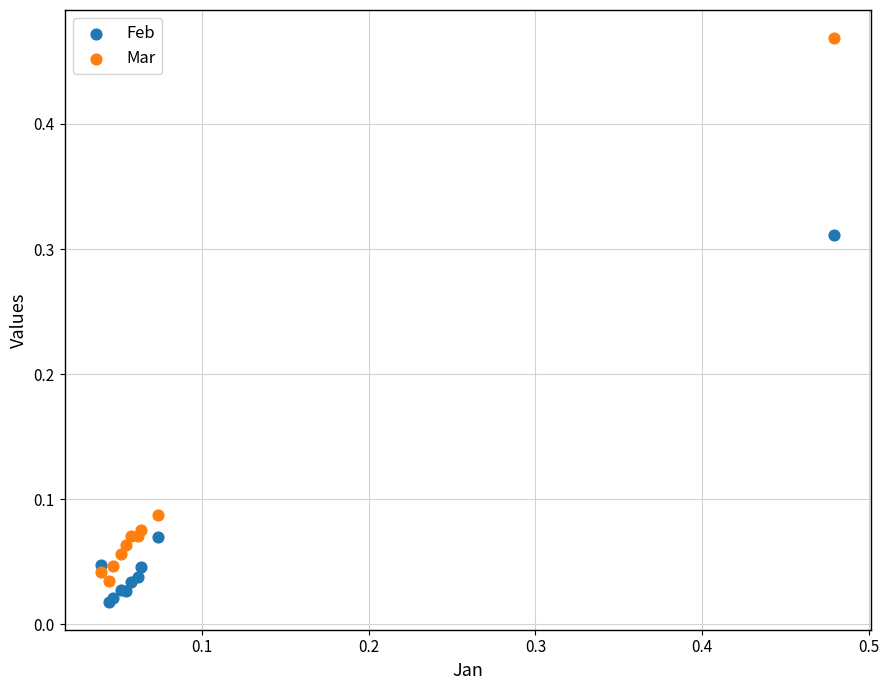

Which series has the largest Y range (max minus min)?

Mar